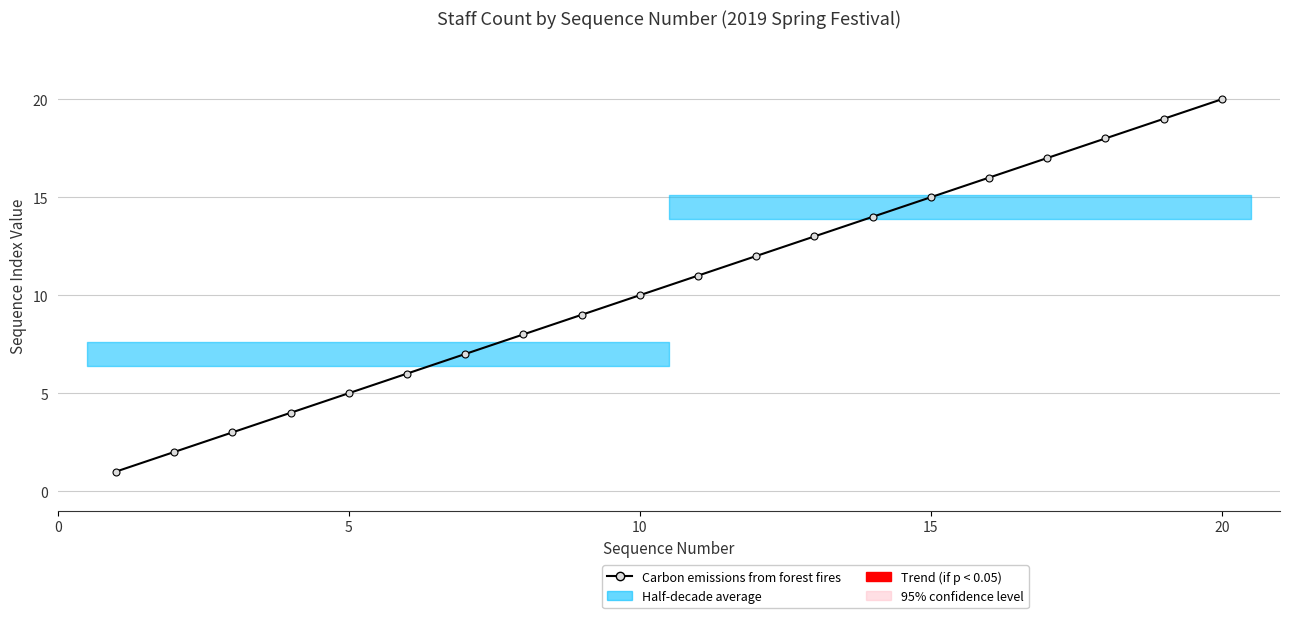

What is the difference between the second highest and minimum values?

18